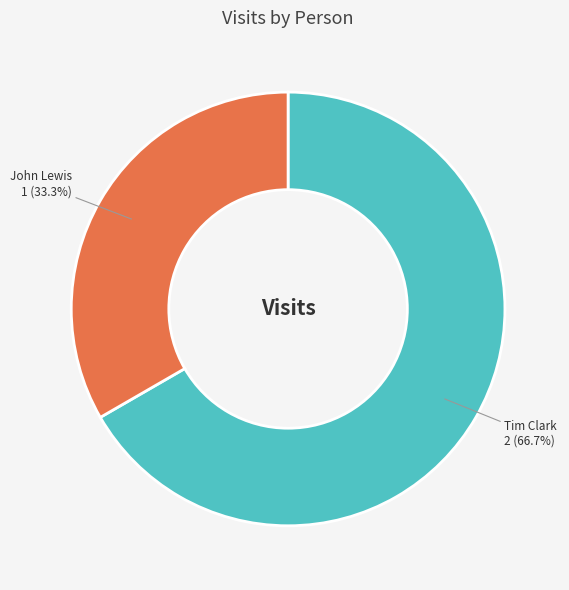

Is it true that John Lewis is 33% of the pie?

True